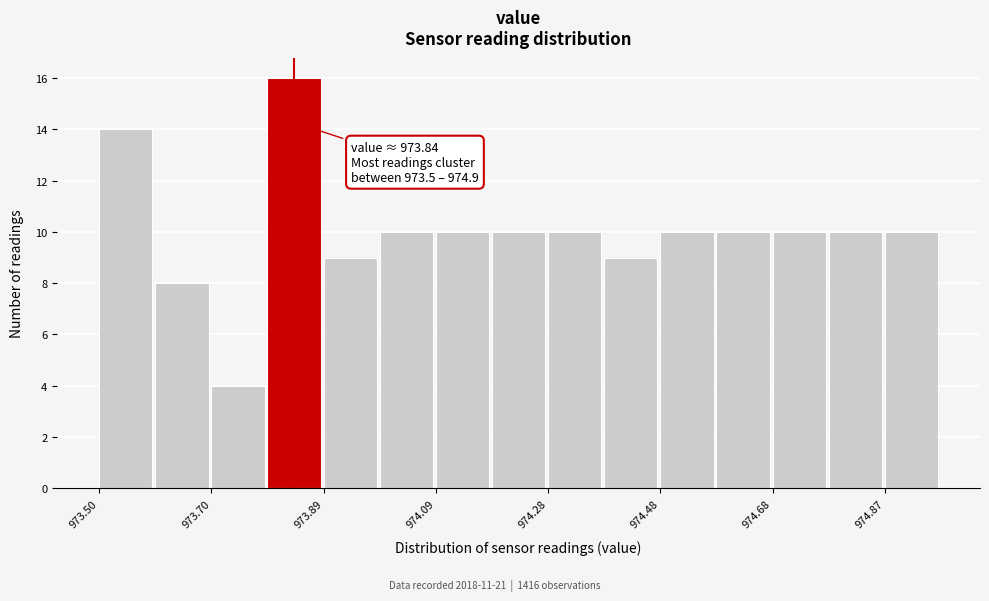

Which range on the x-axis has the tallest bar?

973.794 to 973.892